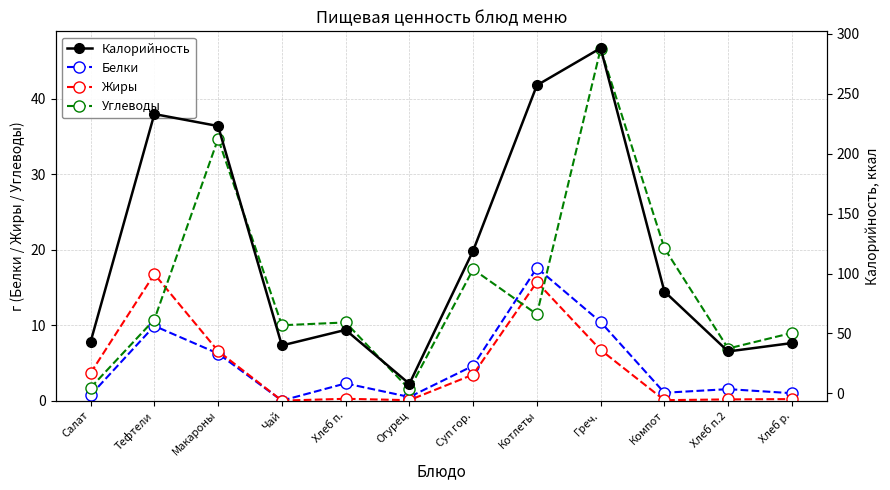

True or false: Белки has a value of 1.0 at Хлеб р..

True